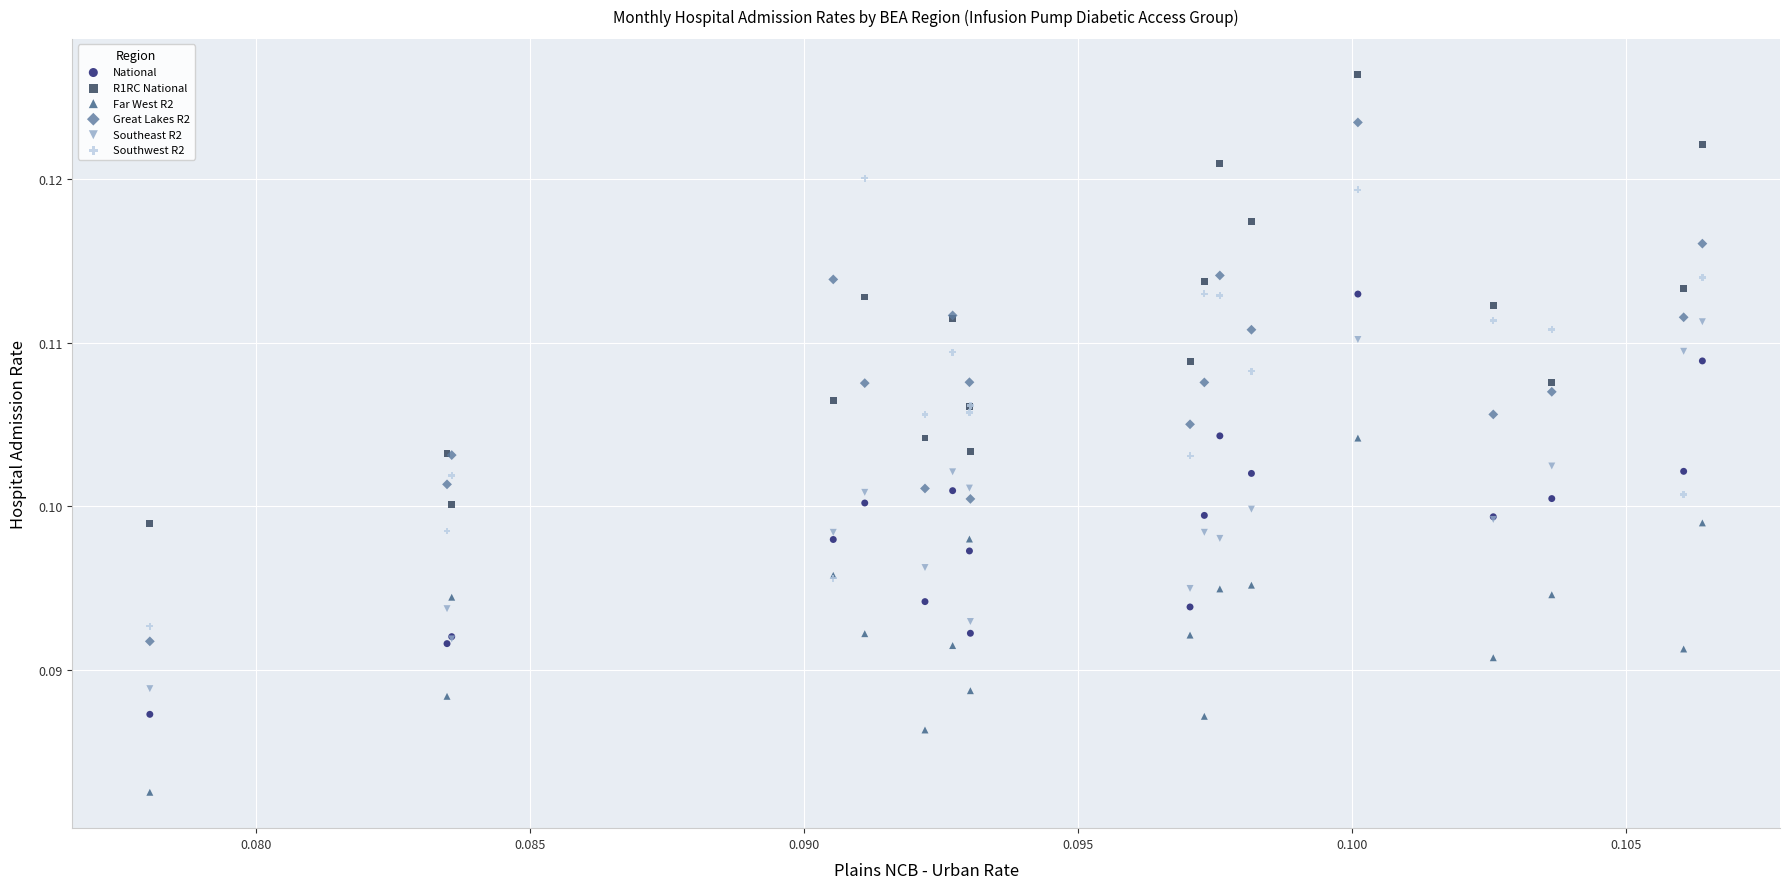

Which series contains the highest Y value?

R1RC National